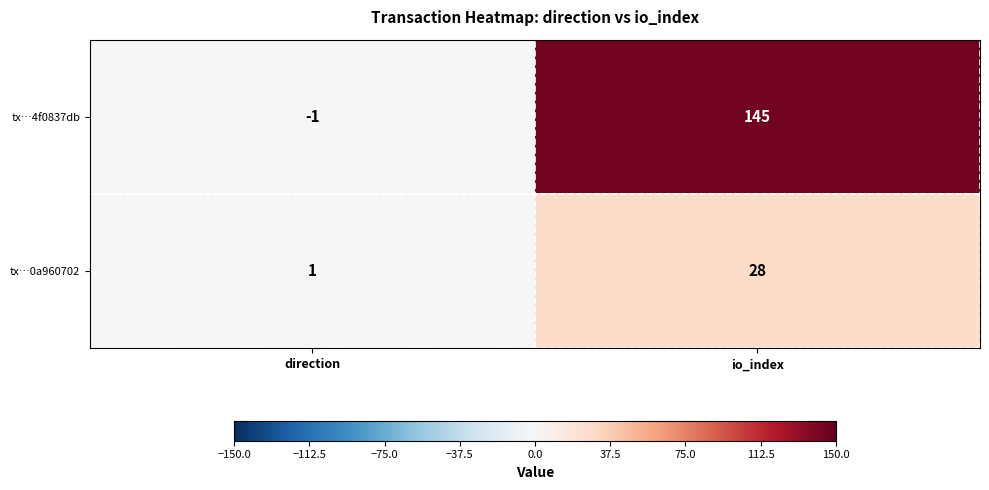

The tx…4f0837db series shows 145 at io_index. True or false?

True